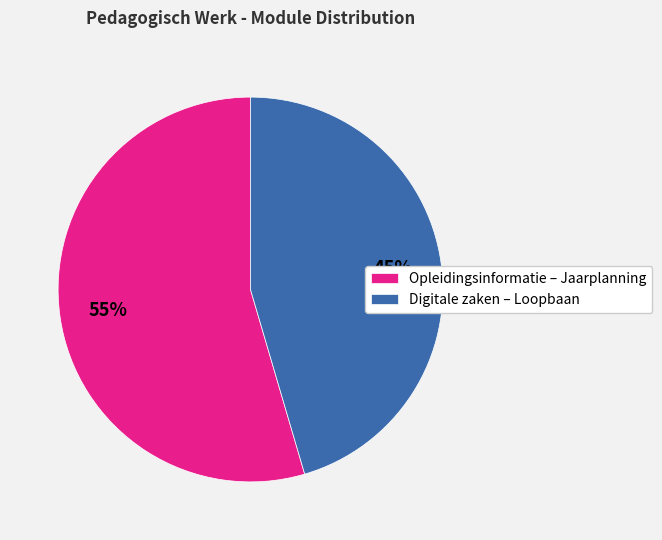

Is it true that Opleidingsinformatie – Jaarplanning is 55% of the pie?

True